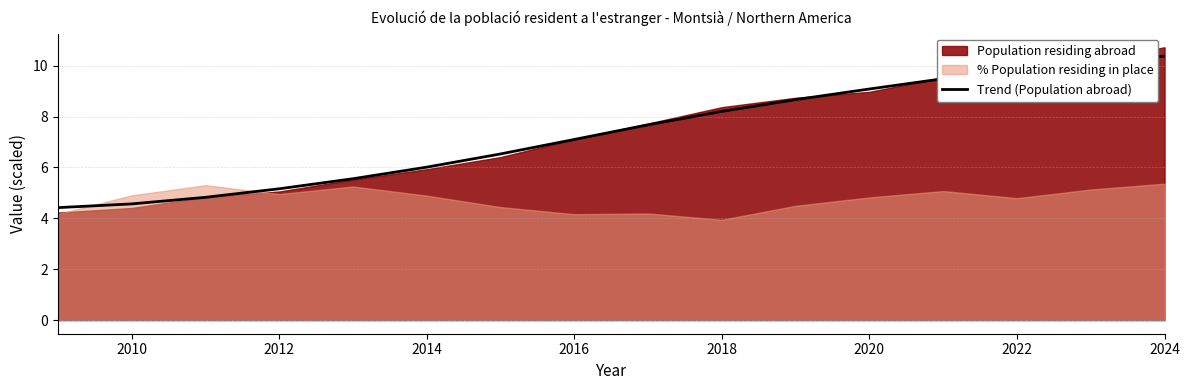

Is it true that Trend (Population abroad) equals 5.2 at 2012?

True